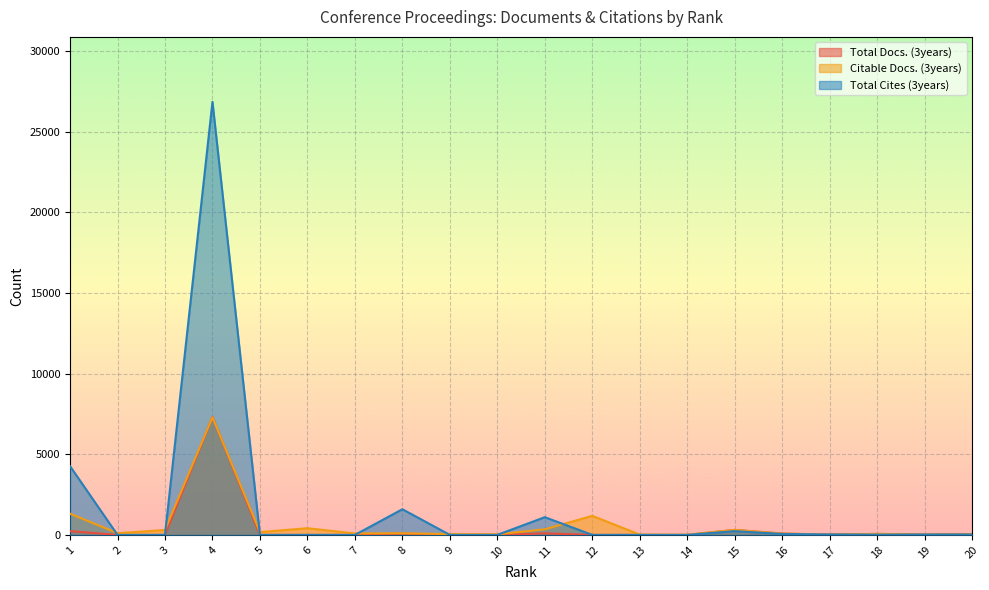

Which series ends up on top after the final intersection of Total Docs. (3years) and Total Cites (3years)?

Total Docs. (3years)